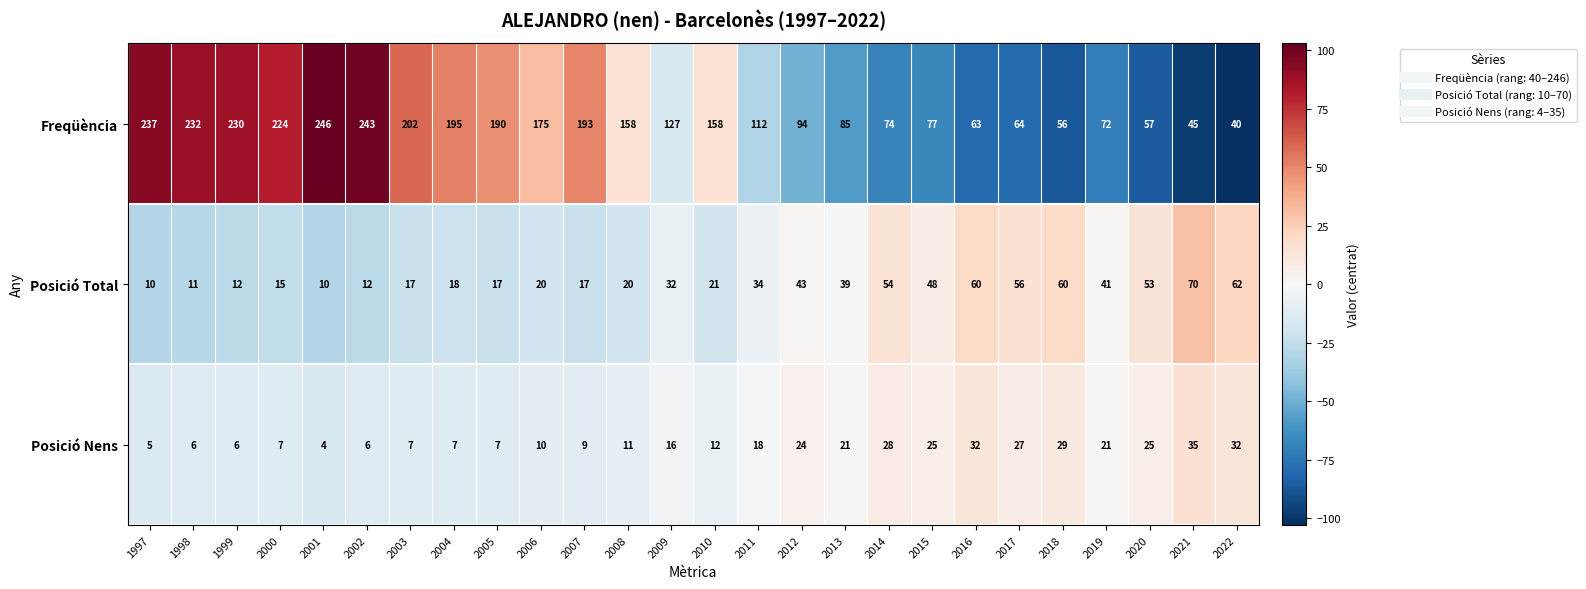

What is the sum of all Posició Nens values?

430